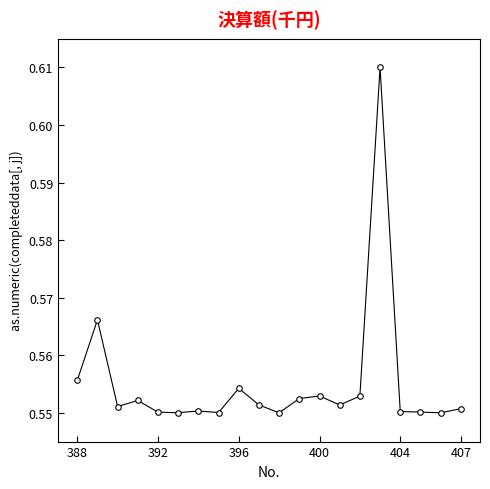

How many values are between 0 and 1?

20